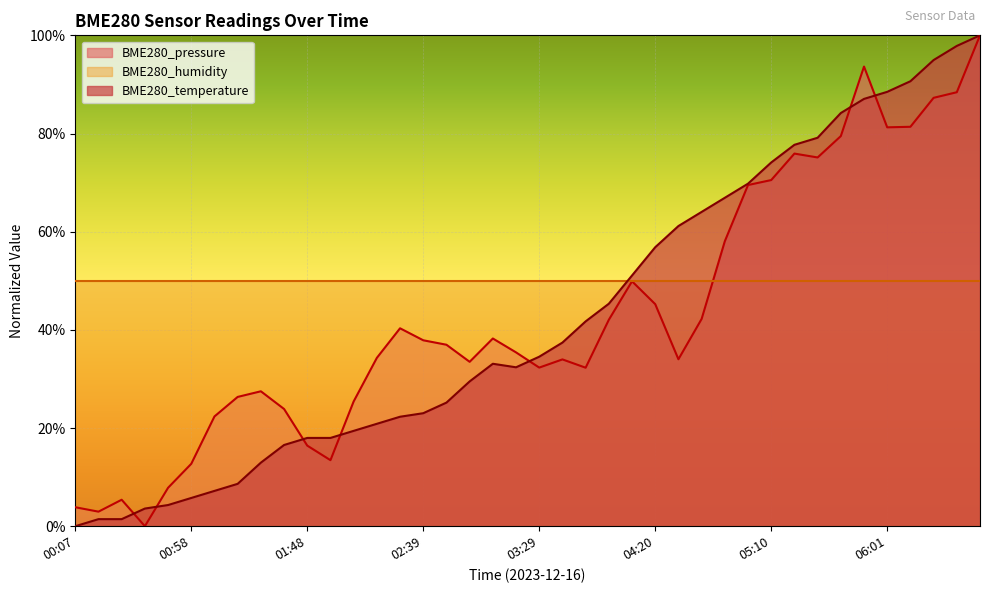

What is the average value of the BME280_temperature series?

0.4